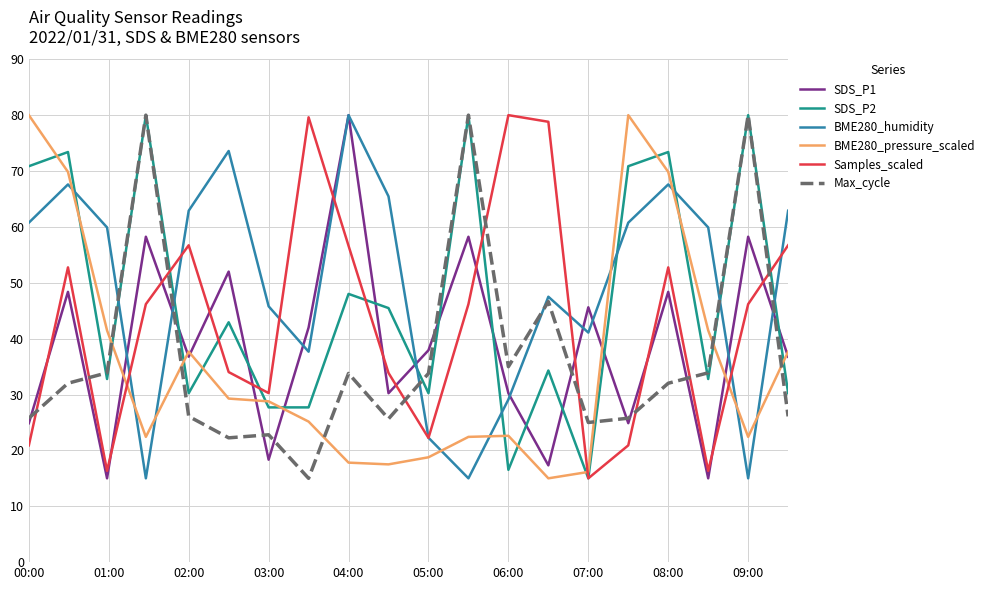

True or false: Max_cycle and BME280_pressure_scaled cross at least once.

True